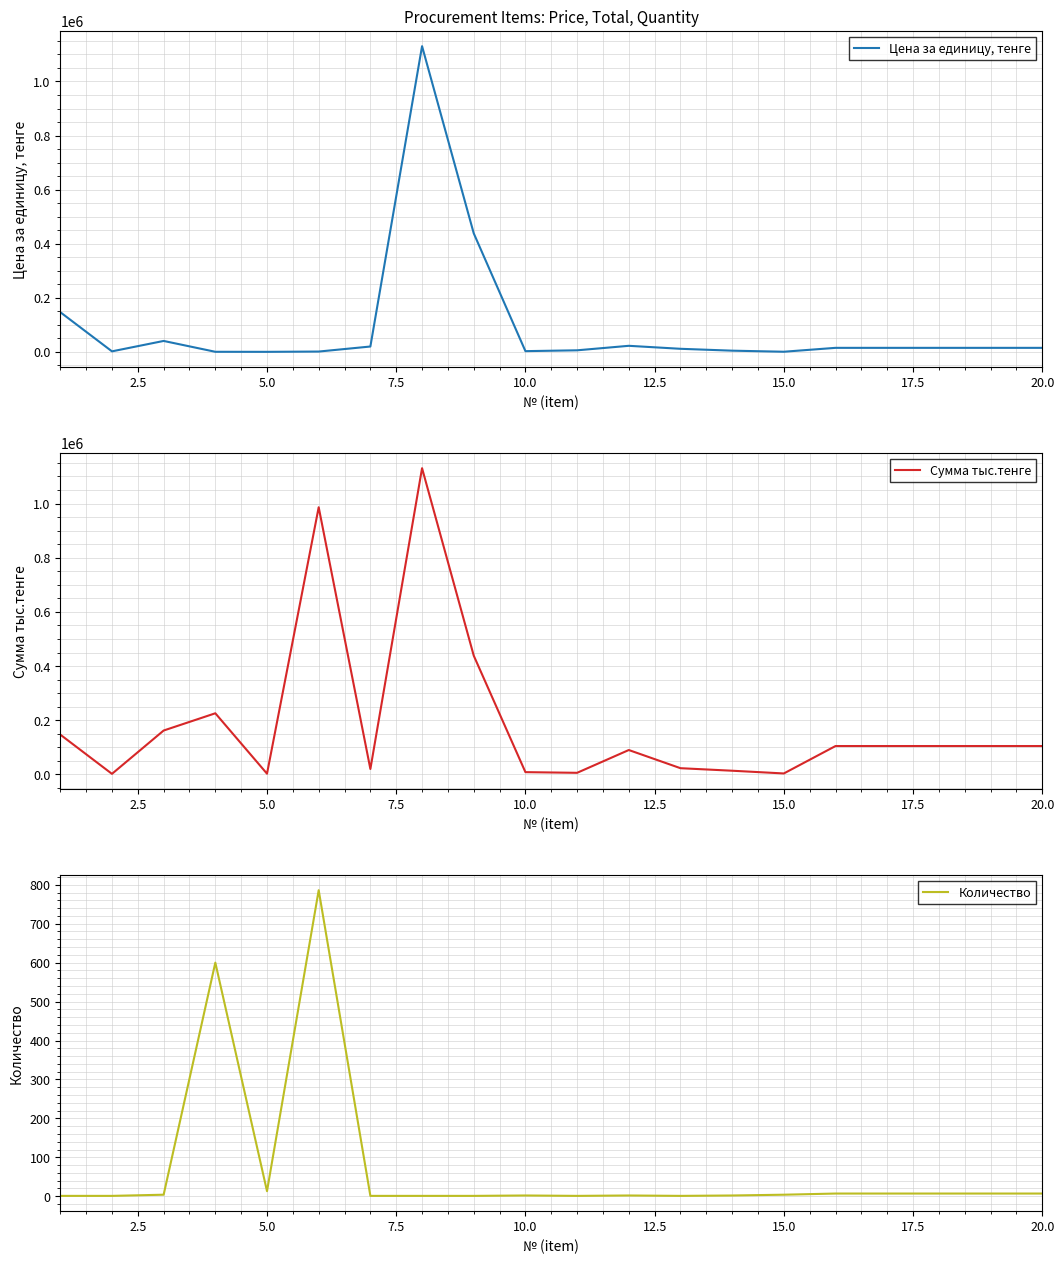

What is the highest value of the Сумма тыс.тенге series?

1130573